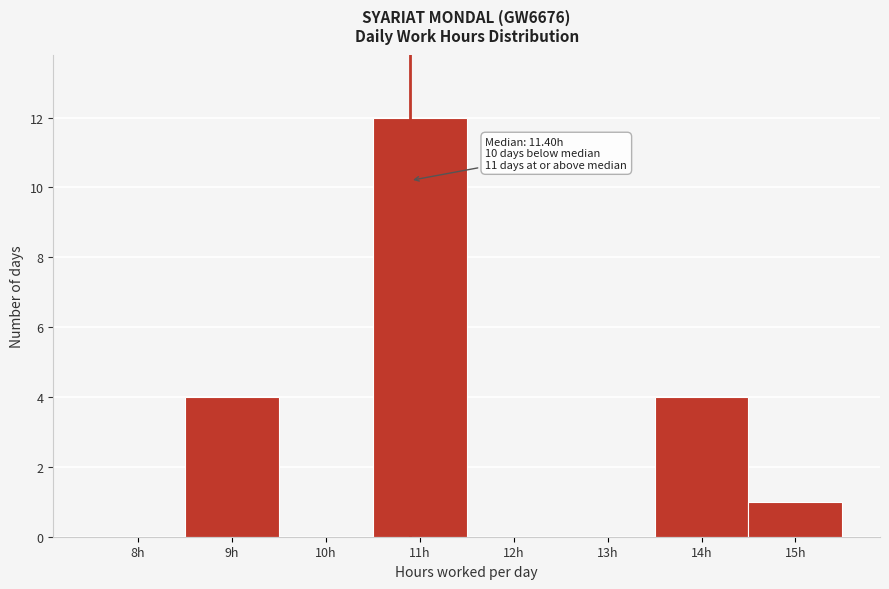

Reading right to left, transcribe all the data shown in this chart.

15h=1	14h=4	13h=0	12h=0	11h=12	10h=0	9h=4	8h=0